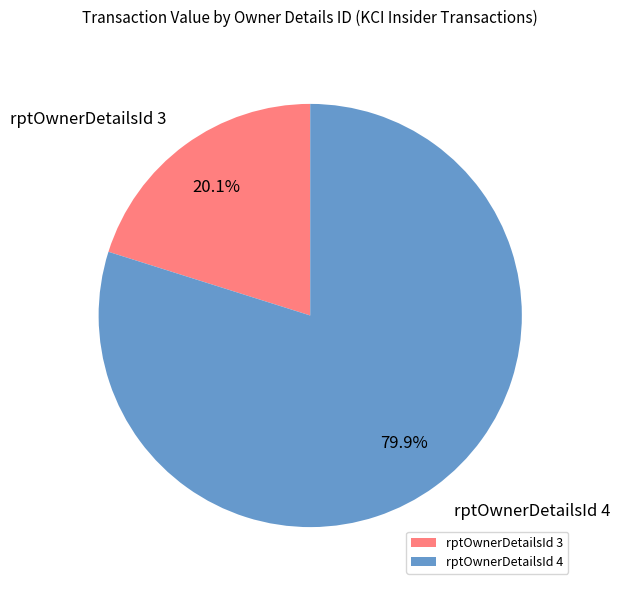

What portion of the pie excludes rptOwnerDetailsId 3?

79.9%